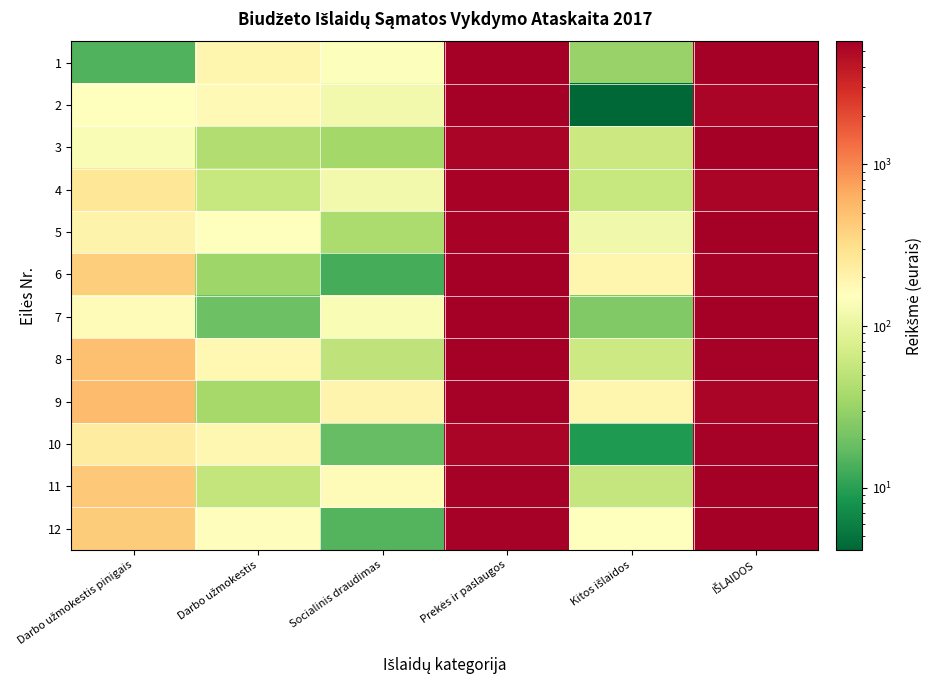

Reading left to right, what are all the values shown in this chart?

1: Darbo užmokestis pinigais=14.5	Darbo užmokestis=190.1	Socialinis draudimas=146.4	Prekės ir paslaugos=5699.3	Kitos išlaidos=31.2	IŠLAIDOS=5634.1
2: Darbo užmokestis pinigais=153.4	Darbo užmokestis=173.2	Socialinis draudimas=120.2	Prekės ir paslaugos=5672.8	Kitos išlaidos=4.1	IŠLAIDOS=5254.4
3: Darbo užmokestis pinigais=134.5	Darbo užmokestis=42.5	Socialinis draudimas=36.4	Prekės ir paslaugos=5279.5	Kitos išlaidos=60.8	IŠLAIDOS=5727.9
4: Darbo užmokestis pinigais=270.4	Darbo užmokestis=58.2	Socialinis draudimas=122.4	Prekės ir paslaugos=5408.5	Kitos išlaidos=58.4	IŠLAIDOS=5248.1
5: Darbo užmokestis pinigais=203.7	Darbo užmokestis=157.0	Socialinis draudimas=39.9	Prekės ir paslaugos=5405.1	Kitos išlaidos=118.5	IŠLAIDOS=5647.8
6: Darbo užmokestis pinigais=413.0	Darbo užmokestis=34.1	Socialinis draudimas=13.0	Prekės ir paslaugos=5742.3	Kitos išlaidos=193.1	IŠLAIDOS=5493.3
7: Darbo užmokestis pinigais=170.0	Darbo užmokestis=19.5	Socialinis draudimas=136.8	Prekės ir paslaugos=5637.9	Kitos išlaidos=24.4	IŠLAIDOS=5666.5
8: Darbo užmokestis pinigais=498.2	Darbo užmokestis=181.9	Socialinis draudimas=51.8	Prekės ir paslaugos=5672.6	Kitos išlaidos=62.3	IŠLAIDOS=5506.3
9: Darbo užmokestis pinigais=530.6	Darbo užmokestis=37.0	Socialinis draudimas=193.9	Prekės ir paslaugos=5466.5	Kitos išlaidos=187.9	IŠLAIDOS=5225.3
10: Darbo užmokestis pinigais=232.8	Darbo užmokestis=184.4	Socialinis draudimas=17.7	Prekės ir paslaugos=5228.9	Kitos išlaidos=9.0	IŠLAIDOS=5591.8
11: Darbo užmokestis pinigais=451.4	Darbo užmokestis=54.3	Socialinis draudimas=165.7	Prekės ir paslaugos=5515.1	Kitos išlaidos=56.2	IŠLAIDOS=5754.5
12: Darbo užmokestis pinigais=425.3	Darbo užmokestis=160.4	Socialinis draudimas=14.9	Prekės ir paslaugos=5456.2	Kitos išlaidos=154.4	IŠLAIDOS=5663.3